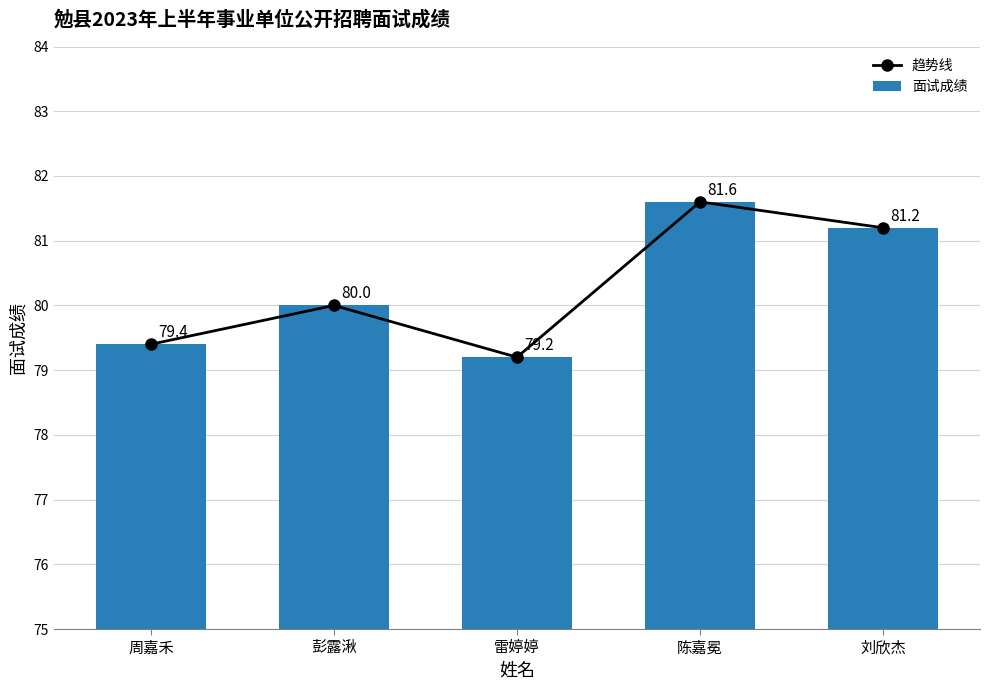

Rank the categories by 面试成绩 value from lowest to highest.

雷婷婷, 周嘉禾, 彭露湫, 刘欣杰, 陈嘉冕